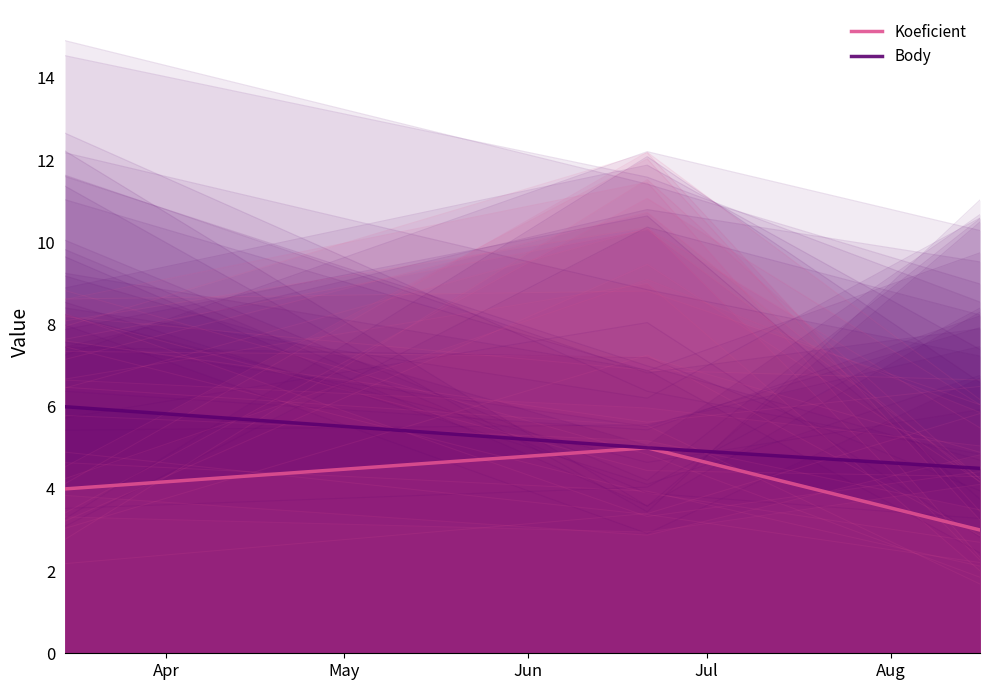

What is the average value of the Koeficient series?

4.0